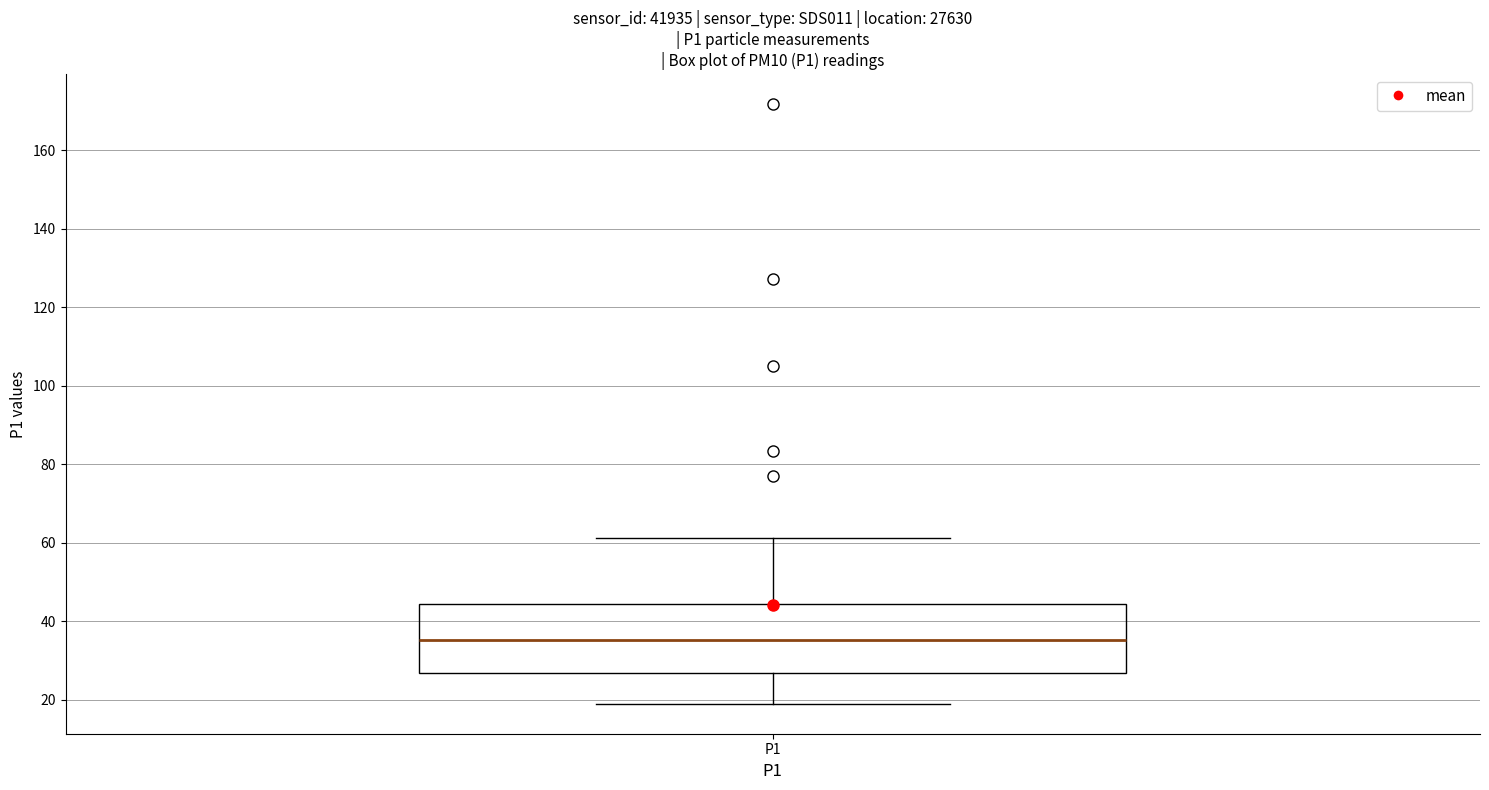

Read this box plot against the y-axis: the position of the median line, the range covered by the box, and the ends of both whiskers. The values are not printed on the chart, so give them approximately, as read against the axis.

median 36, box 26 to 44, whiskers 18 to 62